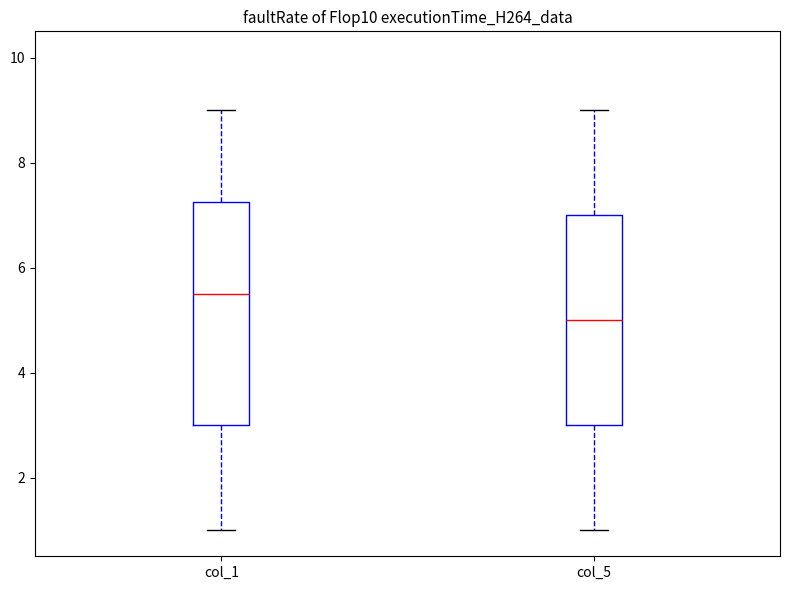

Reading left to right, read every box against the y-axis: the position of its median line, the range the box covers, and the ends of its whiskers. The values are not printed on the chart, so give them approximately, as read against the axis.

col_1: median 5.6, box 3.0 to 7.2, whiskers 1.0 to 9.0
col_5: median 5.0, box 3.0 to 7.0, whiskers 1.0 to 9.0